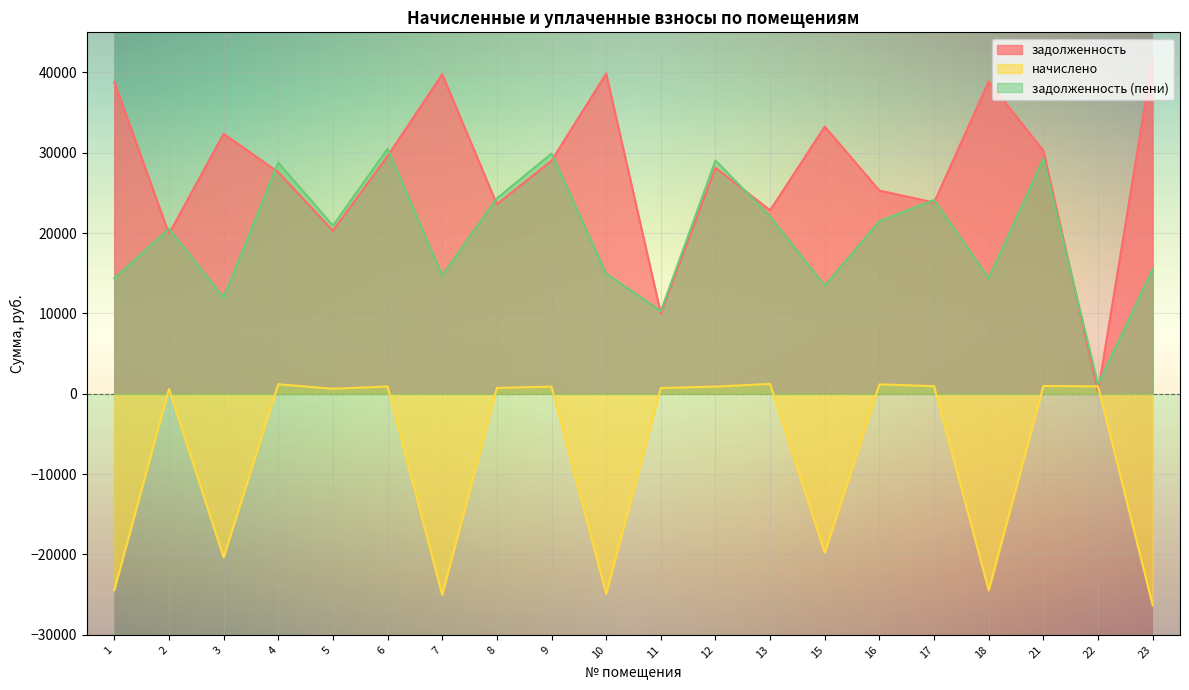

What is the difference between the second highest and minimum values in the начислено series?

27526.8